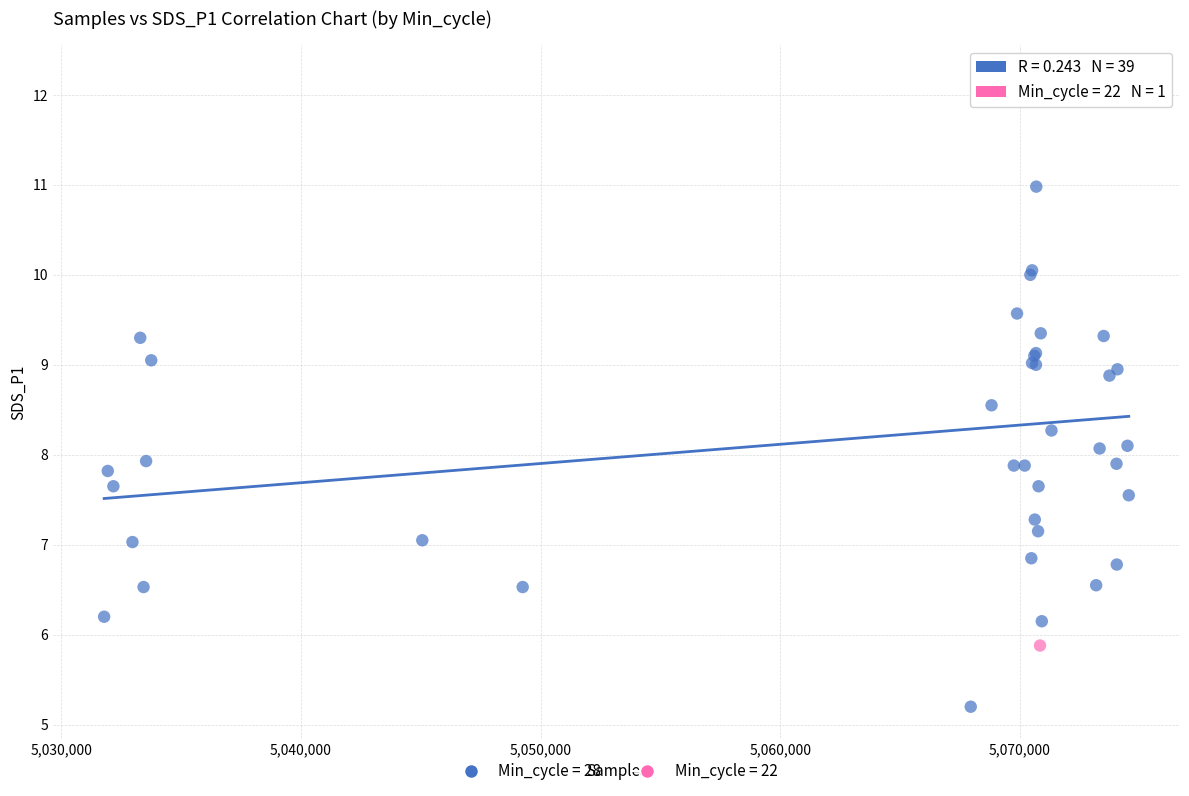

What are all the series names shown in the legend?

Min_cycle = 28, Min_cycle = 22